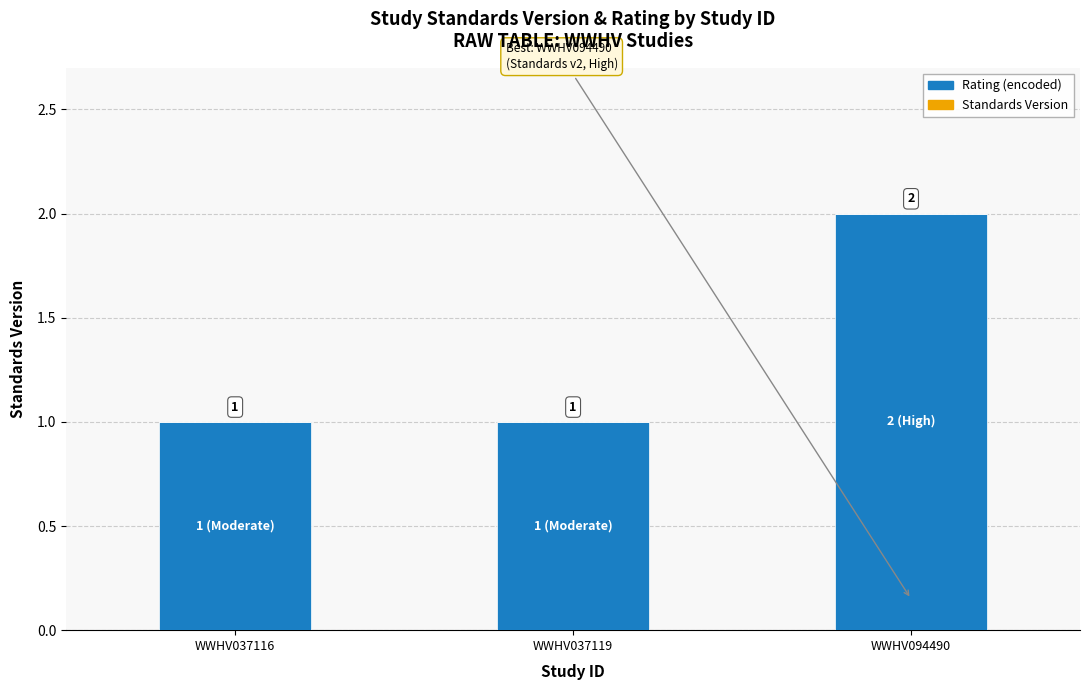

What is the sum of all values?

4